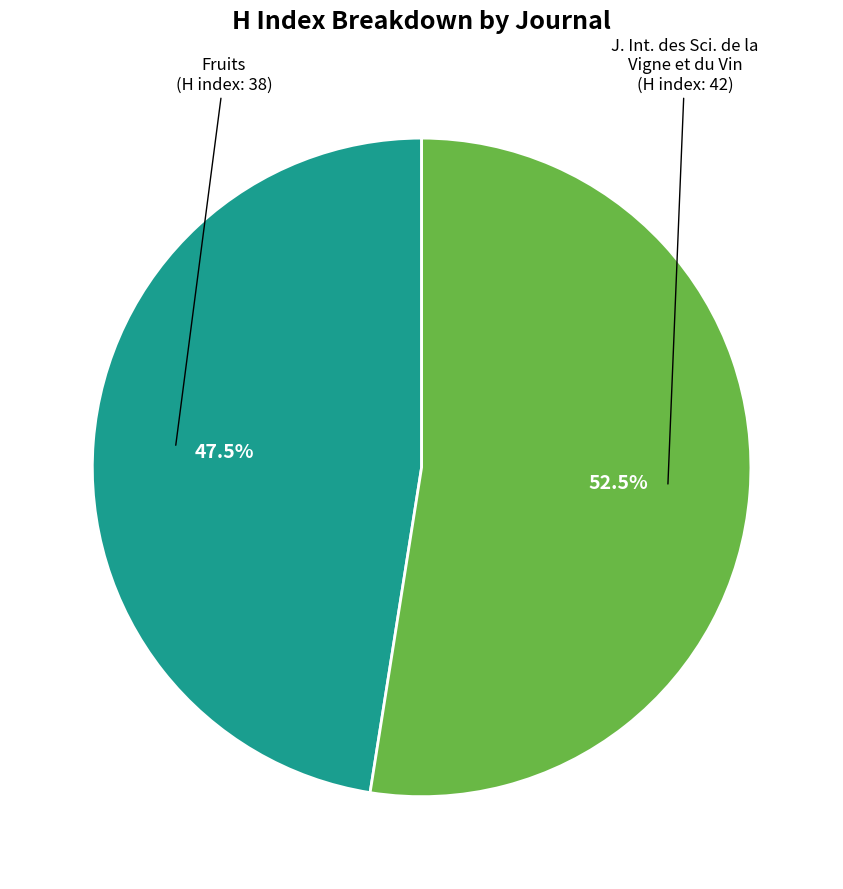

Does any single category account for the majority?

Yes